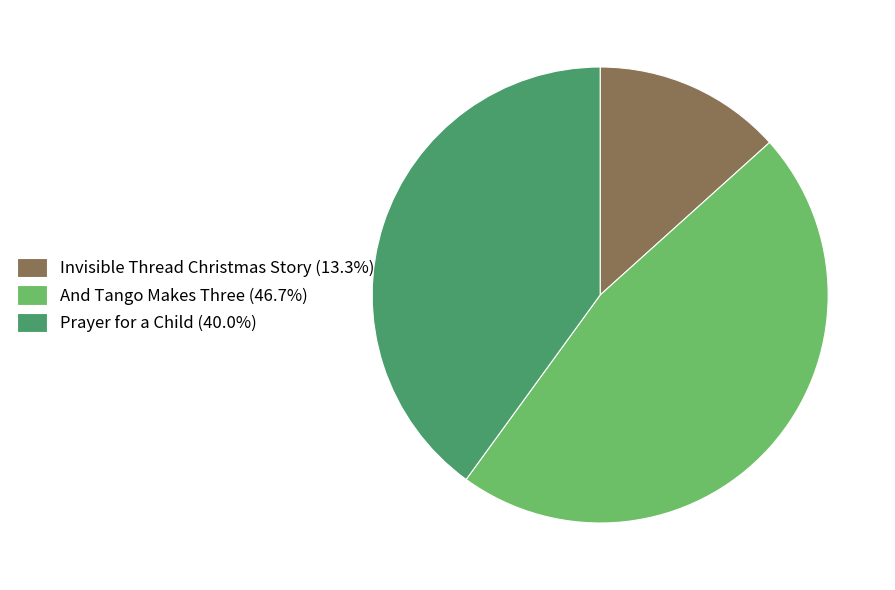

How many segments does this pie chart have?

3